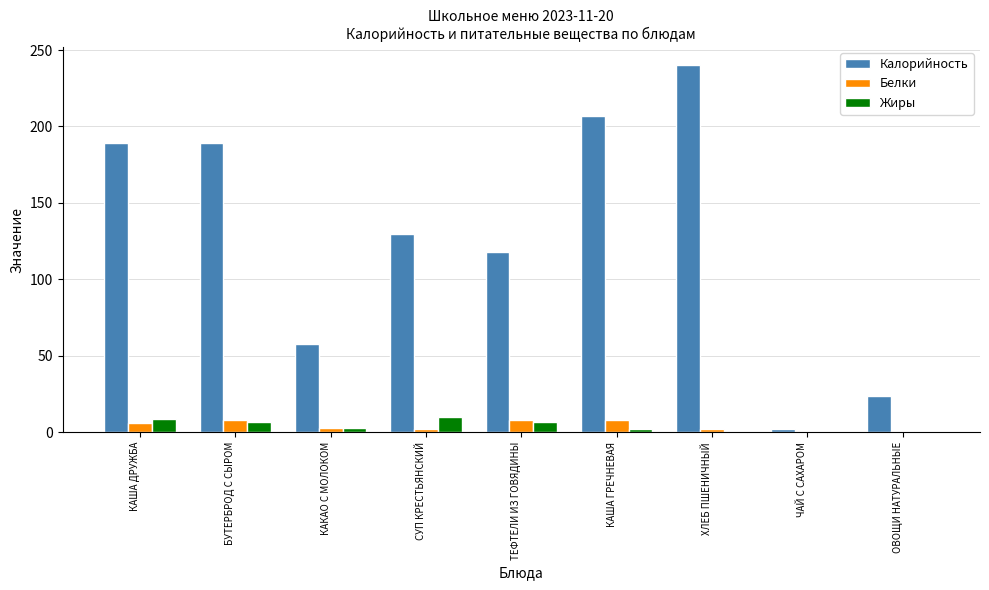

What is the sum of all Калорийность values?

1157.0